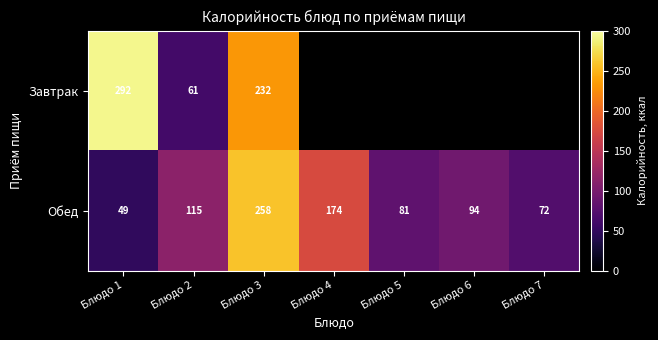

What is the maximum value shown in the chart?

292.0